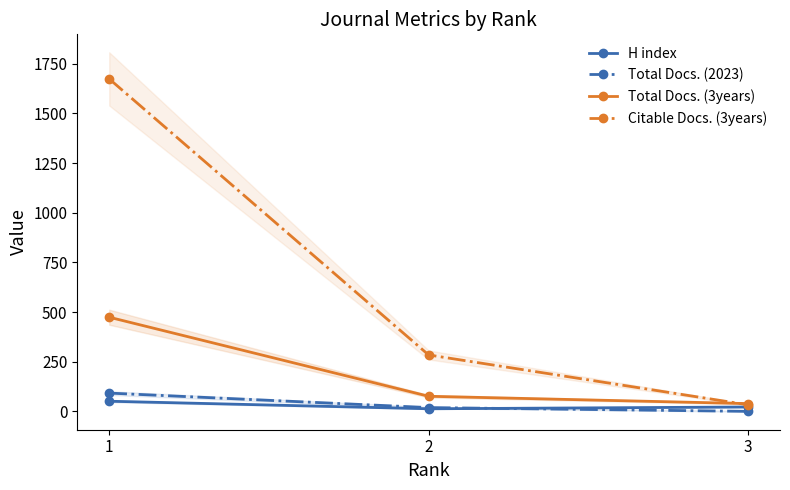

What is the sum of the H index values at 3 and 1?

73